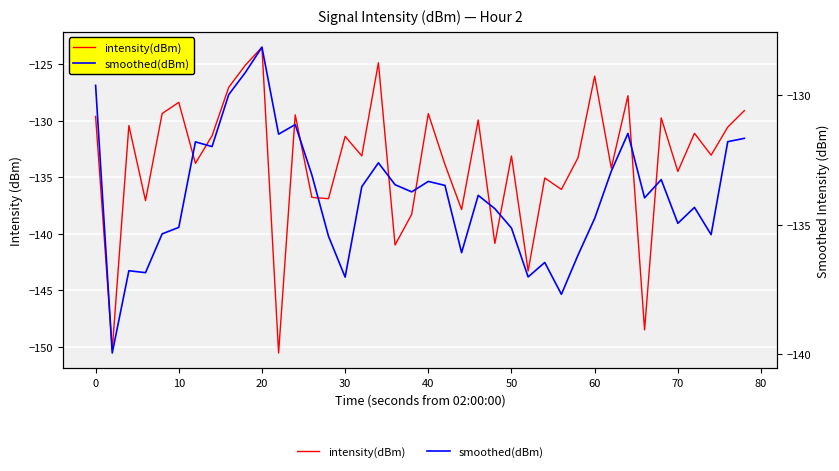

Which series changed the most between 20 and 30?

smoothed(dBm)